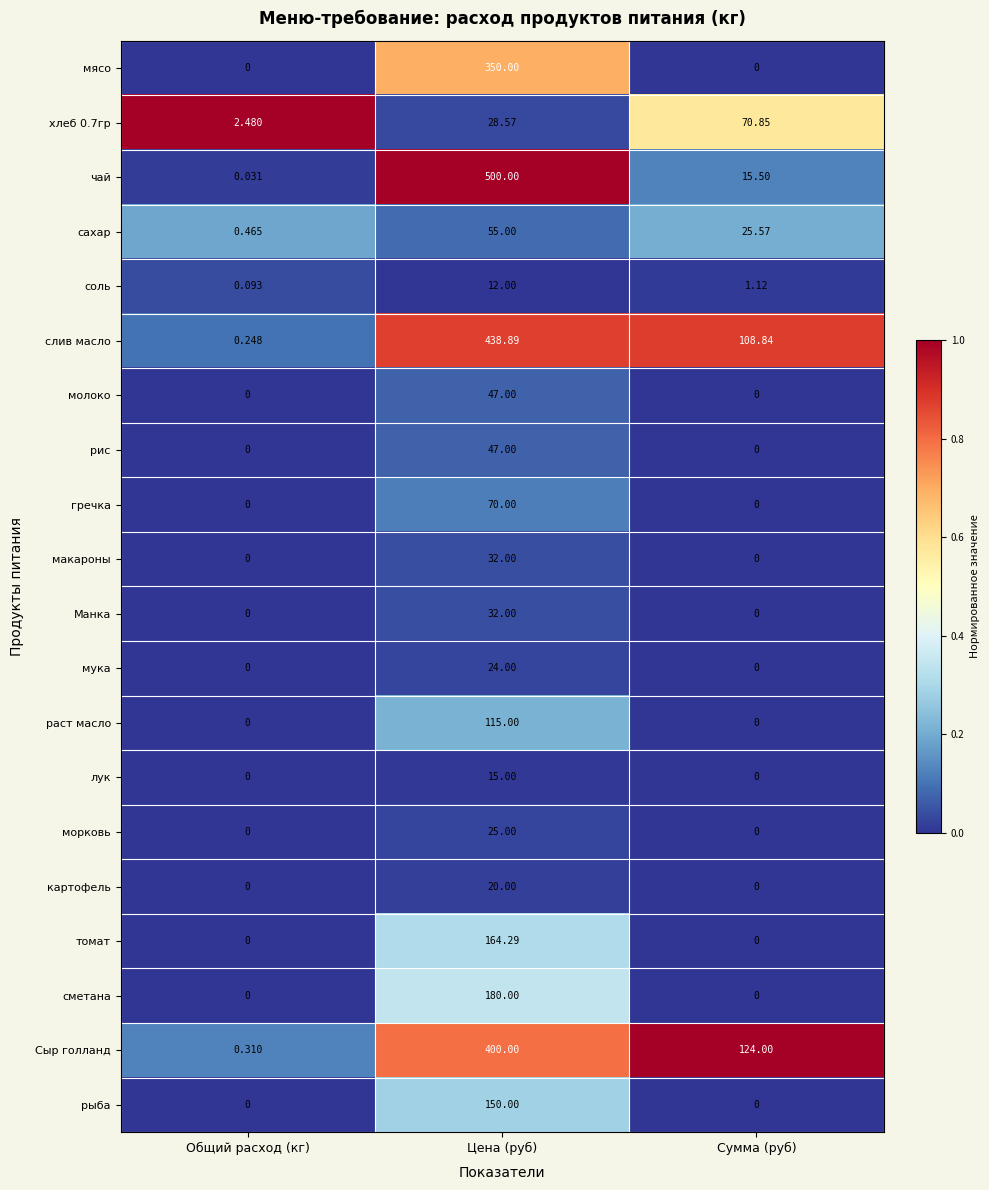

List the labels in order of Сыр голланд value, smallest first.

Общий расход (кг), Сумма (руб), Цена (руб)